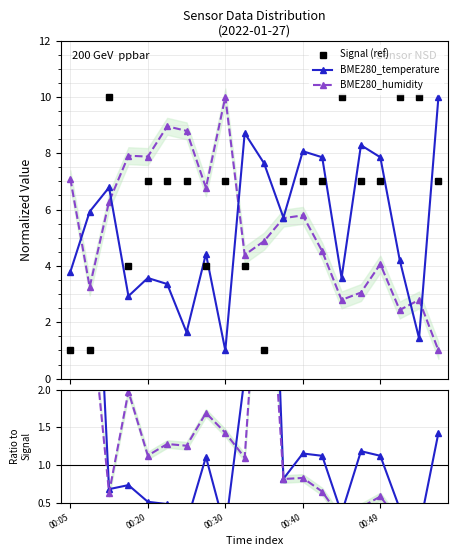

How many times do Signal (ref) and BME280_temperature cross each other?

10